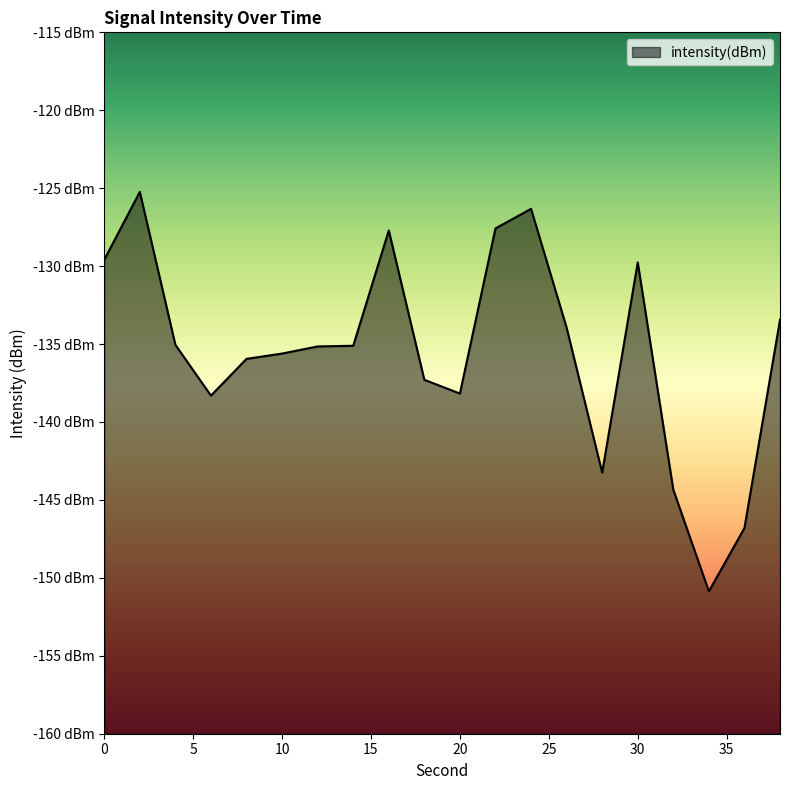

What is the difference between the values at 26 and 20?

4.2